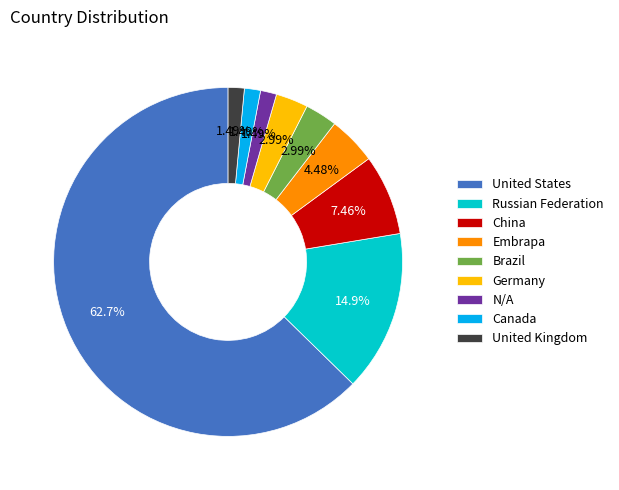

Does United States represent more than half of the total?

Yes